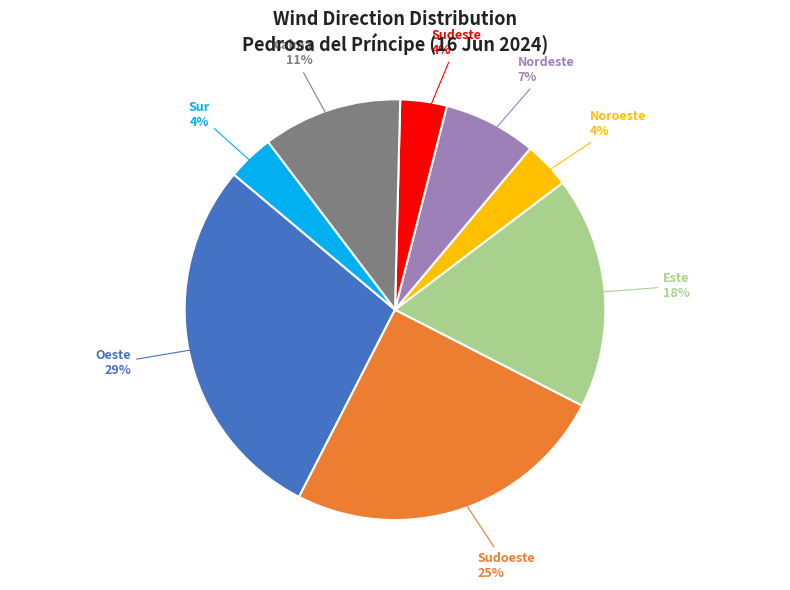

Is there a majority slice in this chart?

No